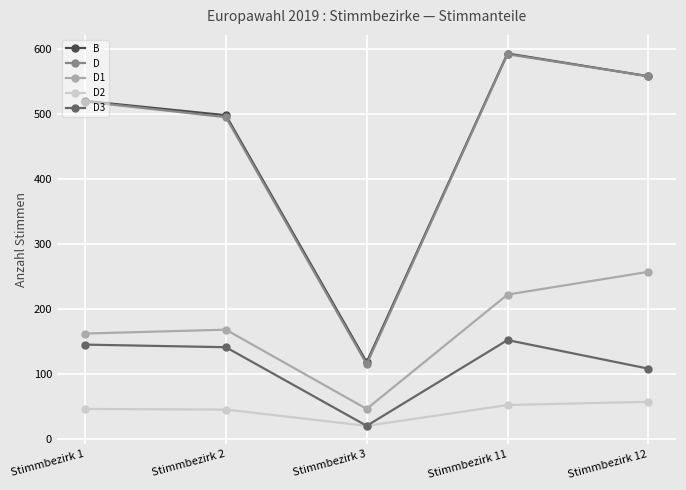

What is the average value of the D series?

456